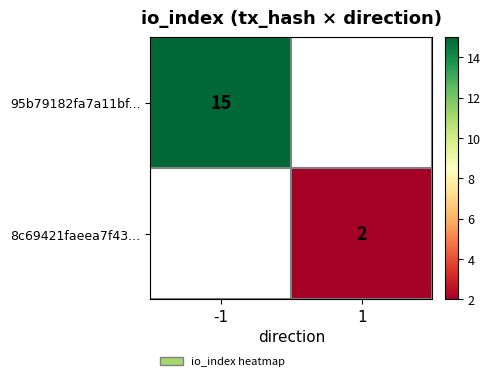

True or false: 8c69421faeea7f43... has a value of 2 at 1.

True